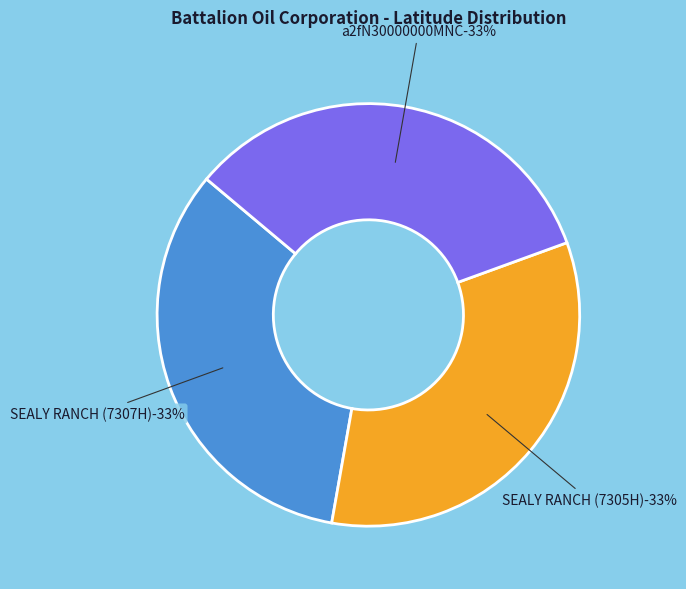

The SEALY RANCH (7305H) slice represents 33% of the pie. True or false?

True